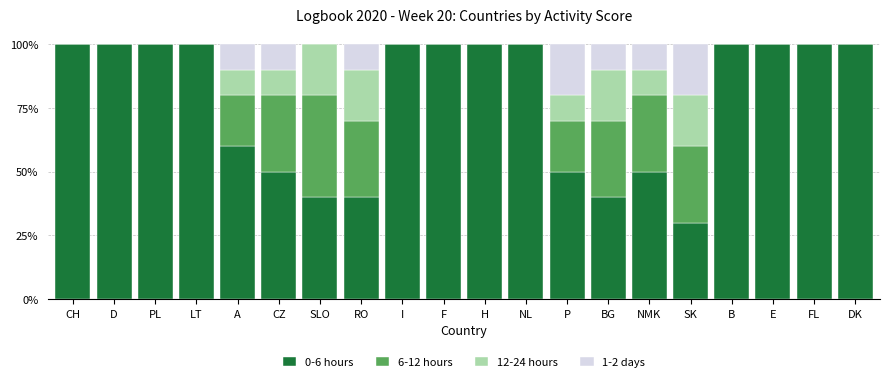

What is the total value across all series at DK?

100